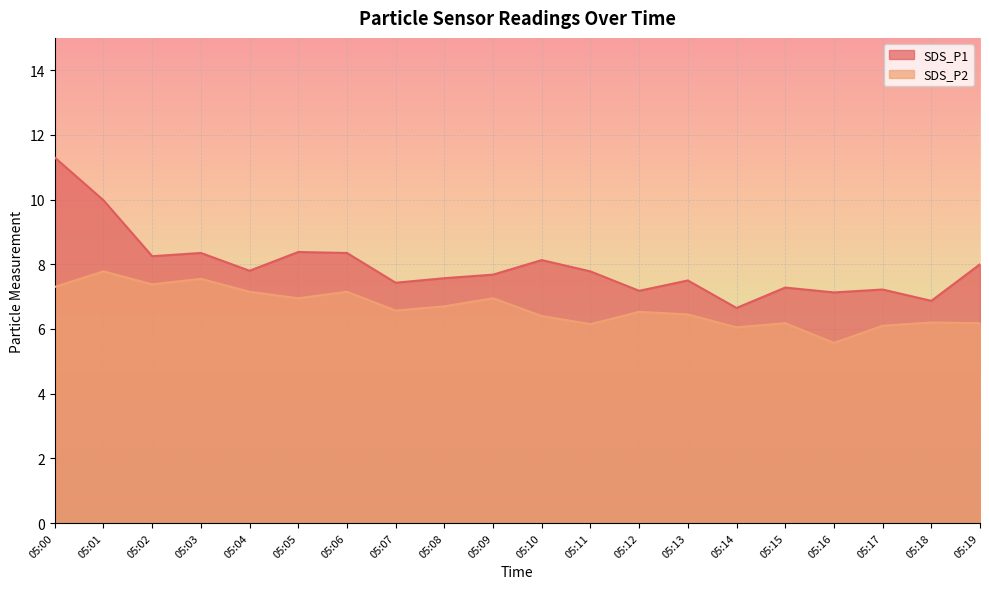

Which series has the widest spread of values?

SDS_P1